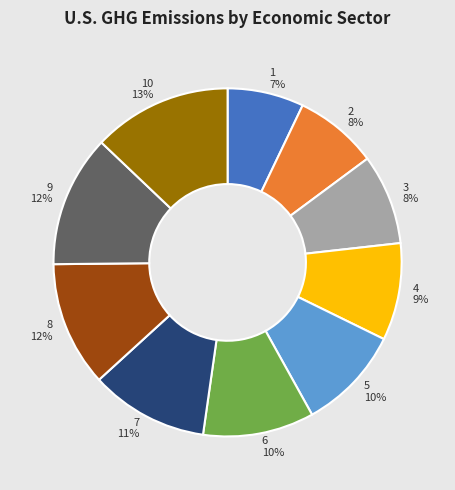

What is the largest slice in the pie chart?

10